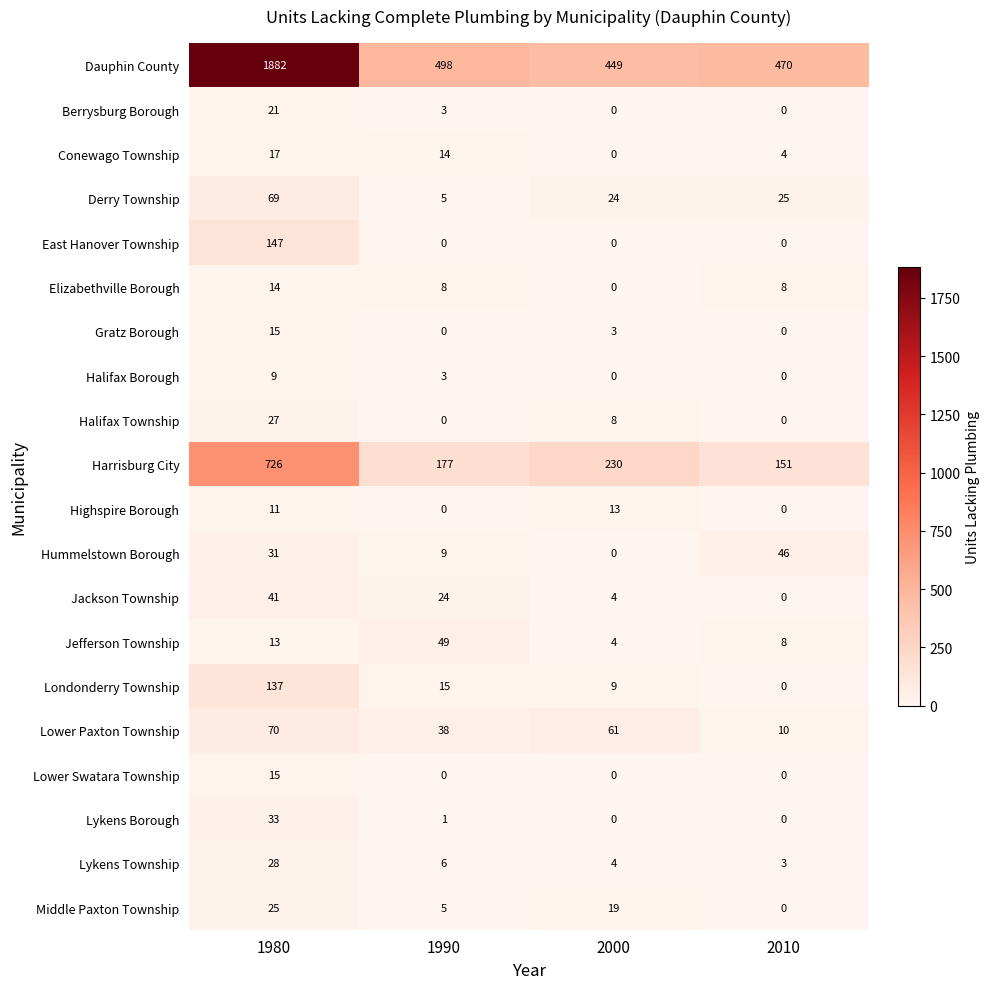

What is the spread (max minus min) of values at 2010?

470